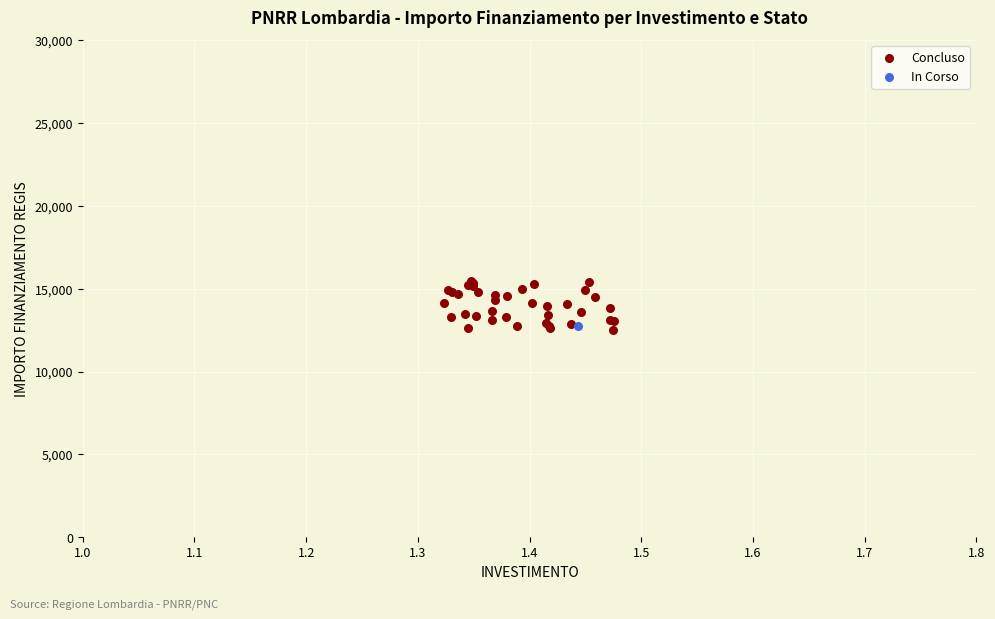

What are all the series names shown in the legend?

Concluso, In Corso